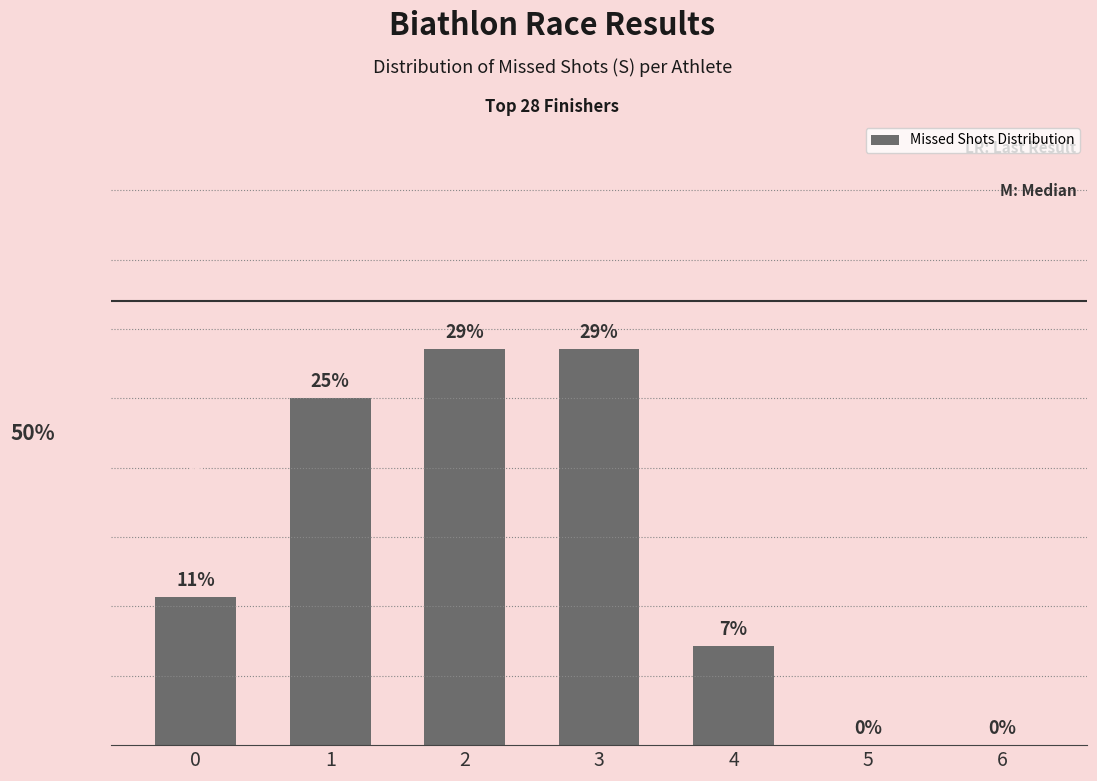

Is it true that the value at 0 is 15.2?

False